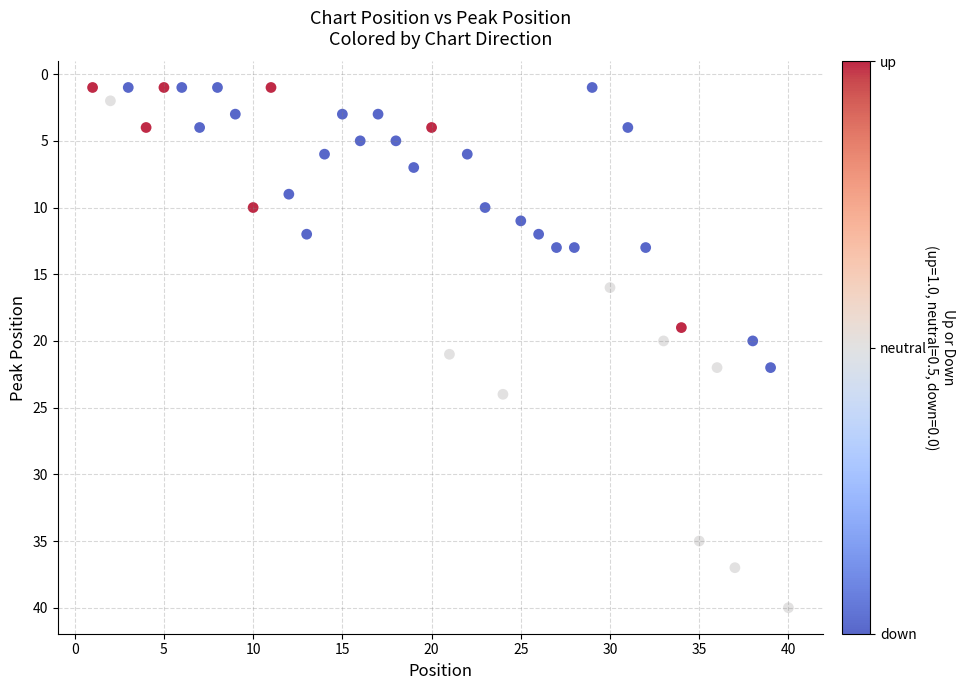

What is the range of Y values (max minus min)?

39